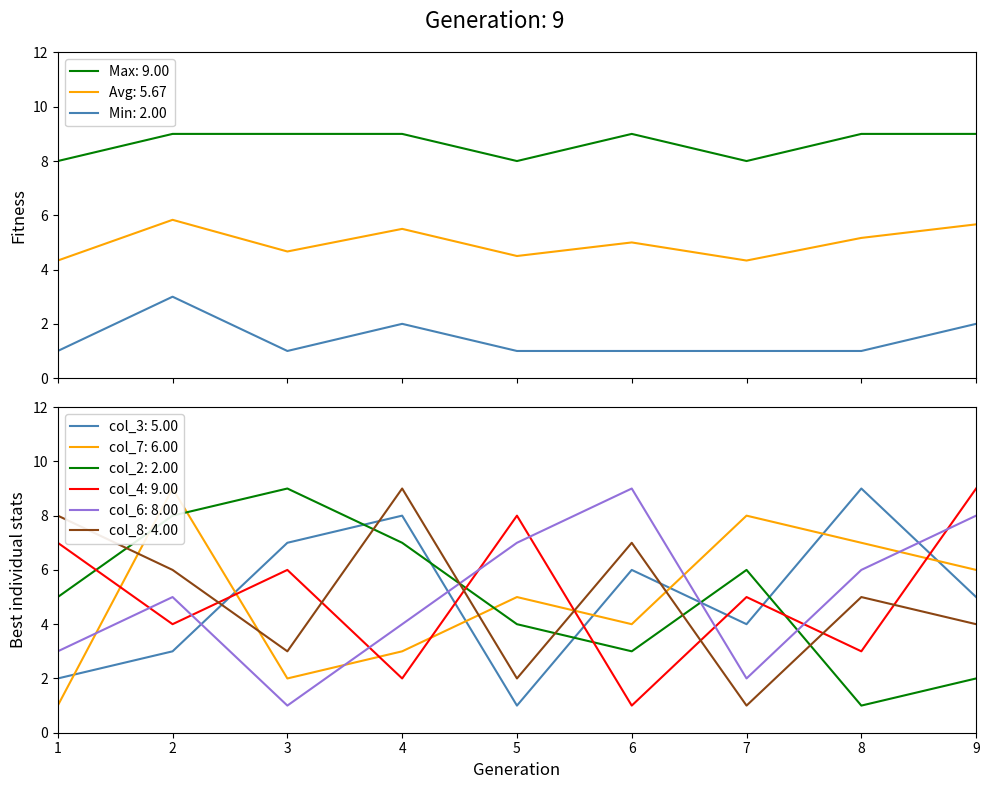

How many interior local peaks does the col_3 series have?

3